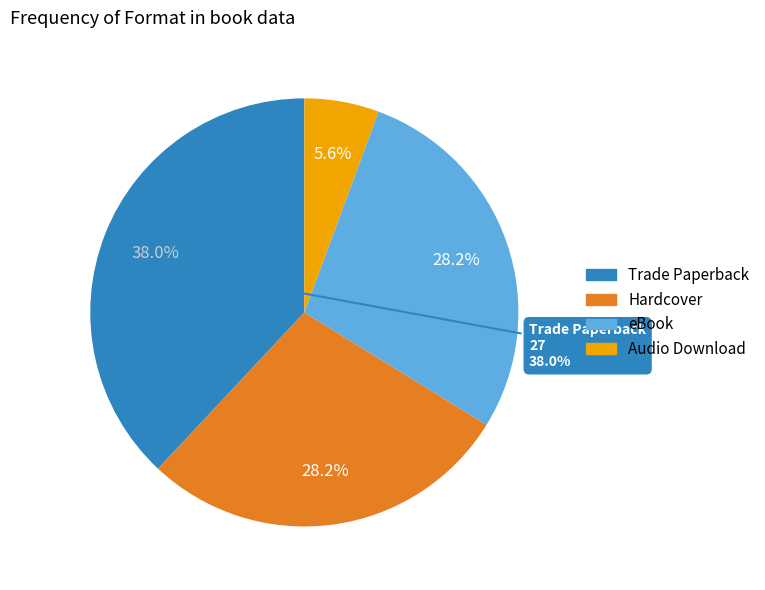

Which has a higher value, Hardcover or eBook?

Hardcover